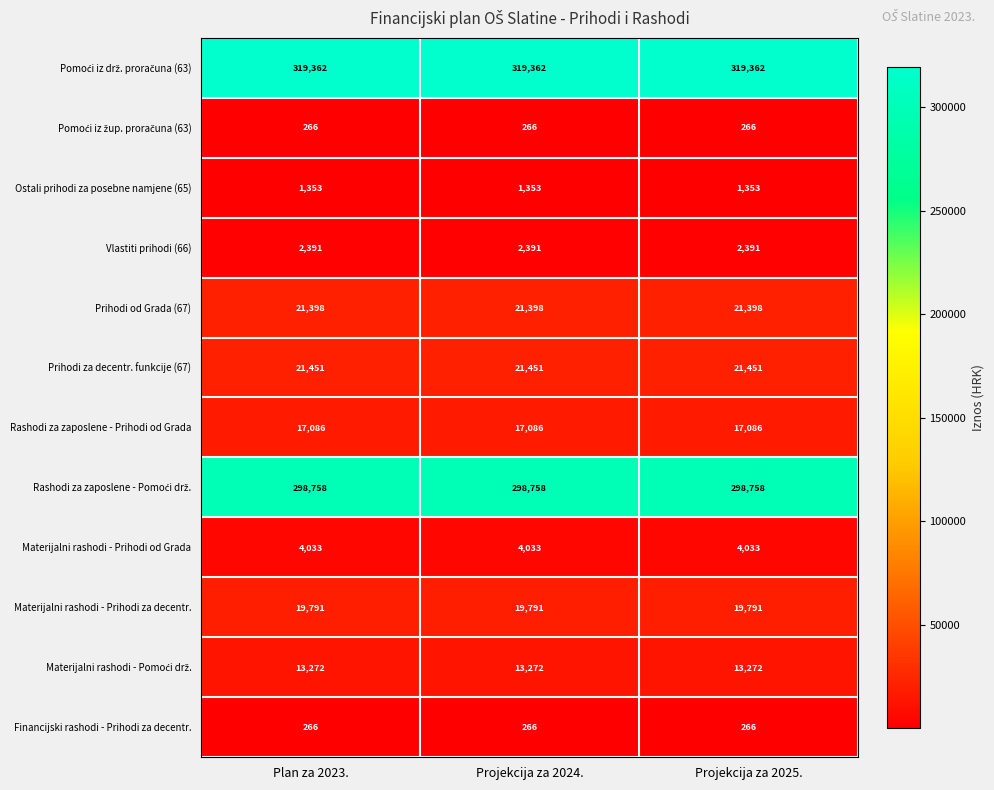

The value of Materijalni rashodi - Prihodi od Grada at Plan za 2023. is 4033. True or false?

True